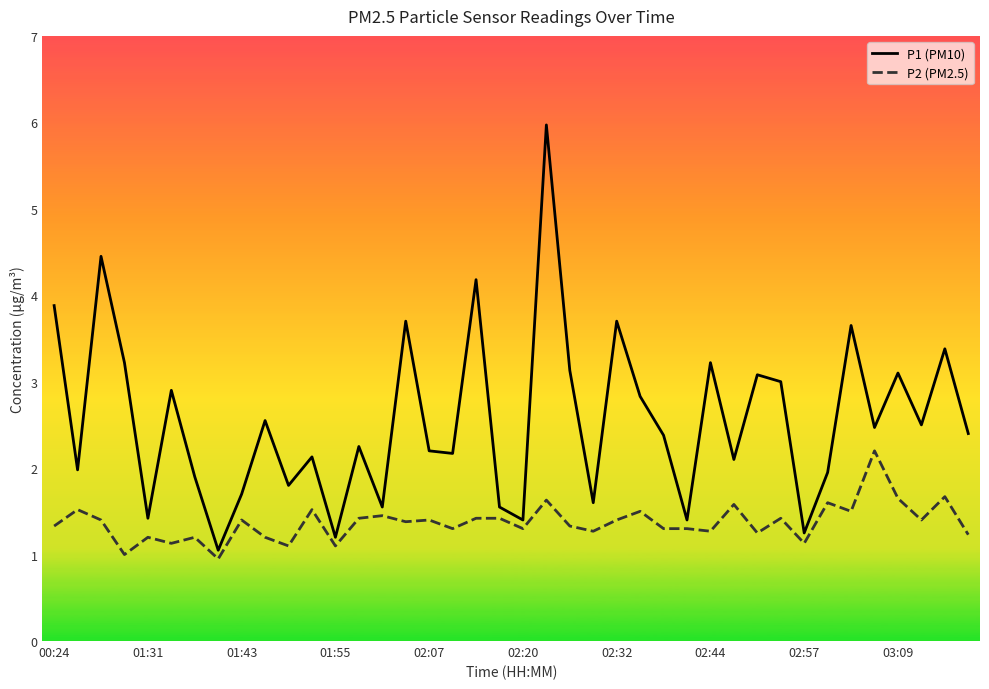

What is the lowest value of the P1 (PM10) series?

1.1